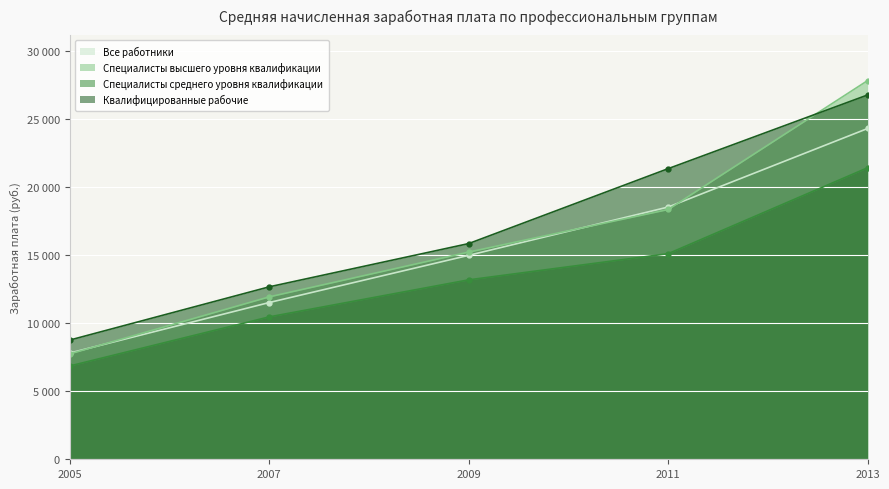

True or false: Все работники and Специалисты среднего уровня квалификации cross at least once.

False